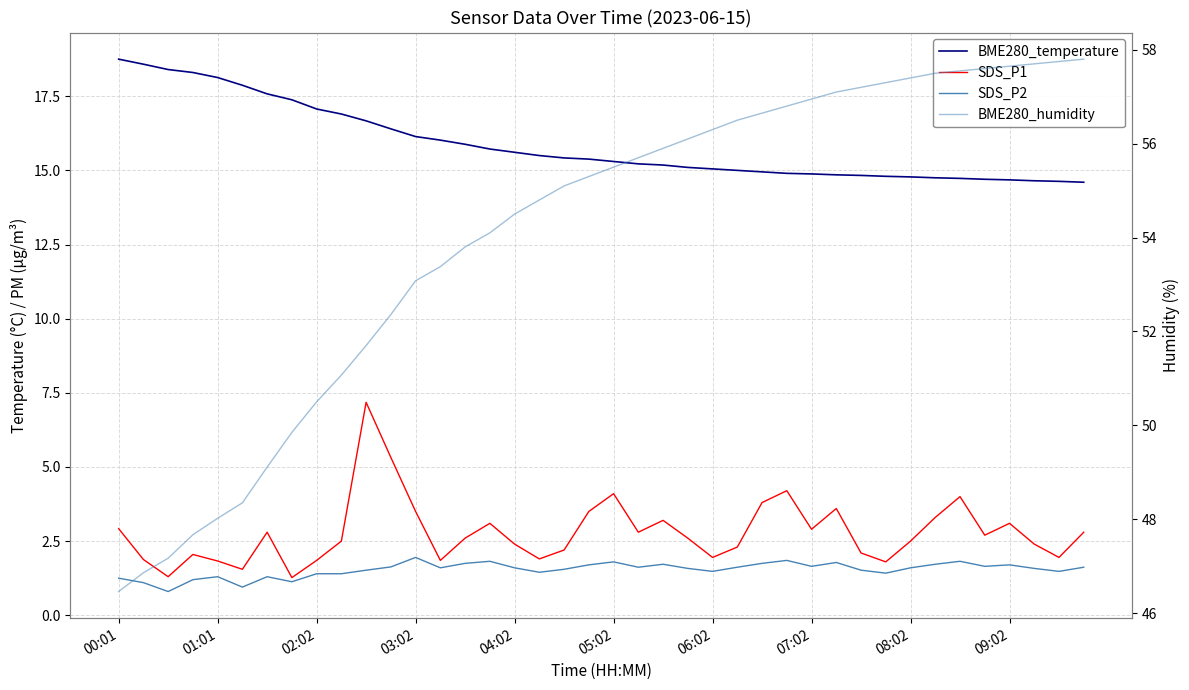

Is it true that SDS_P2 equals 2.6 at 37?

False